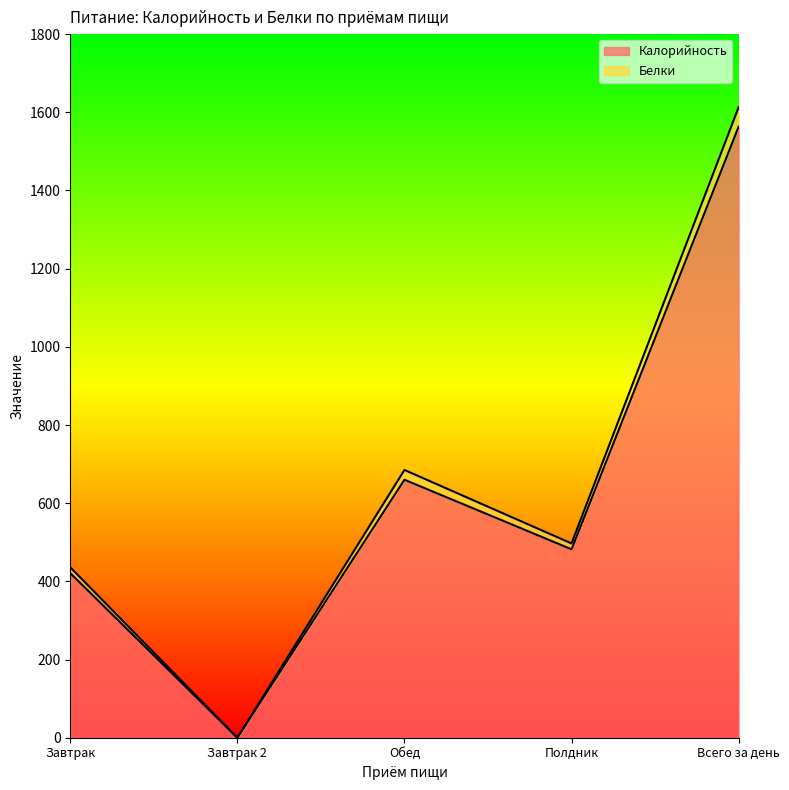

True or false: Калорийность and Белки cross at least once.

False